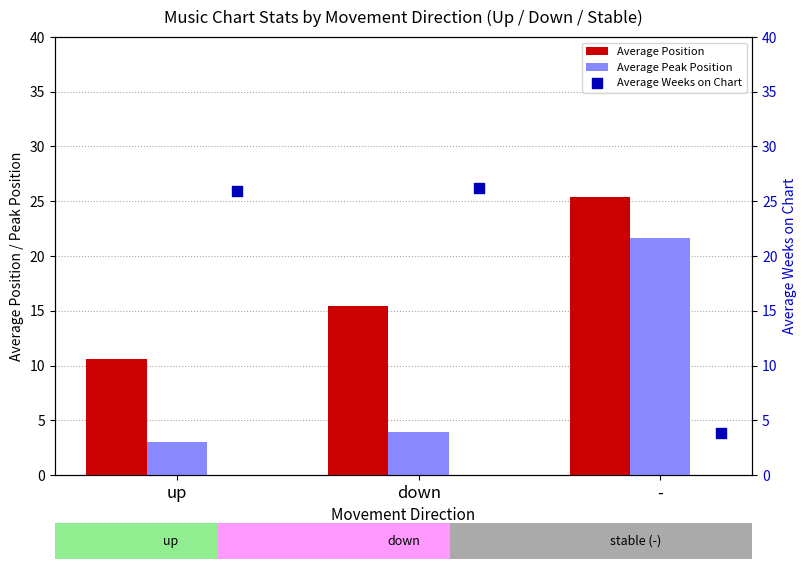

What is the sum of the Average Position values at - and down?

40.8